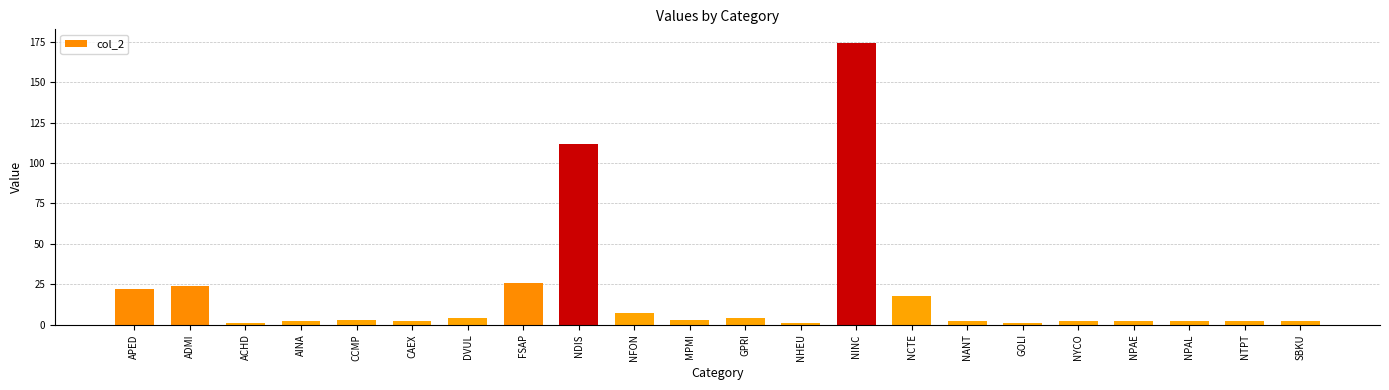

The chart shows a value of 26 at FSAP. True or false?

True